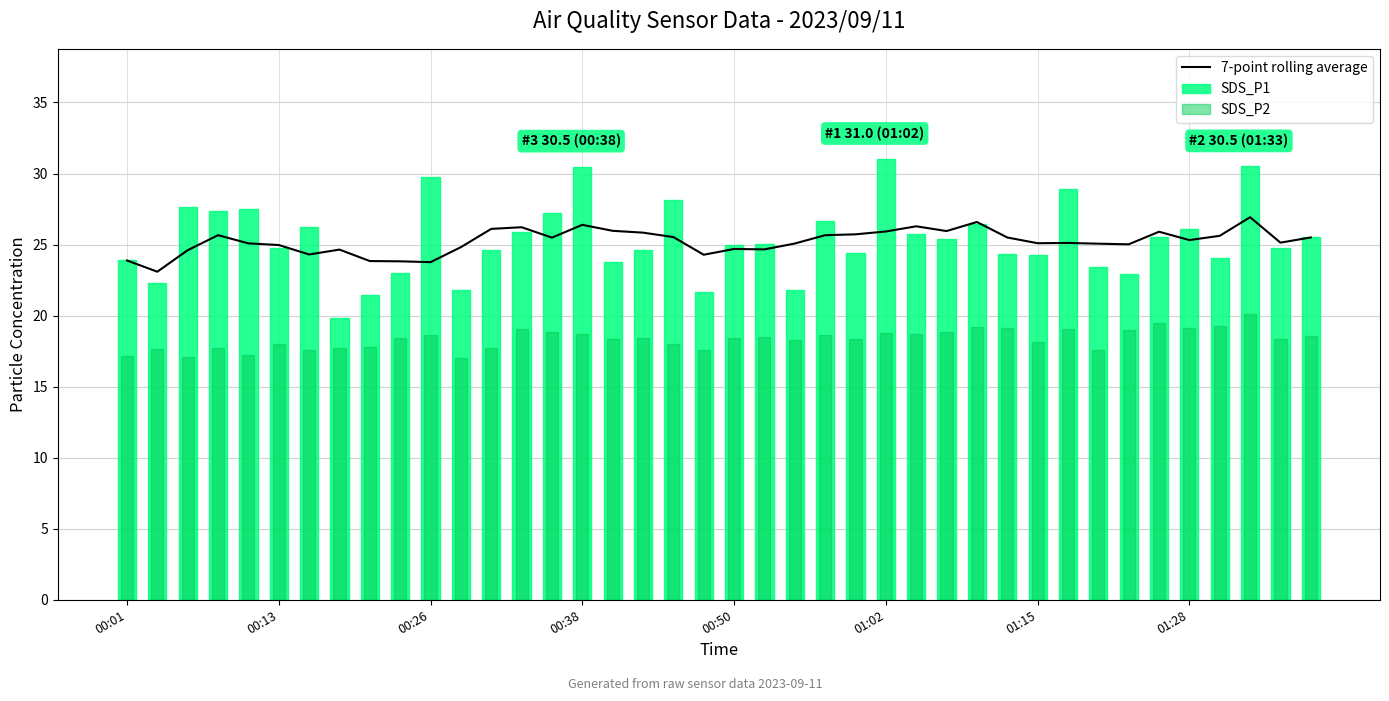

What is the difference between the second highest and second lowest values in the 7-point rolling average series?

2.8